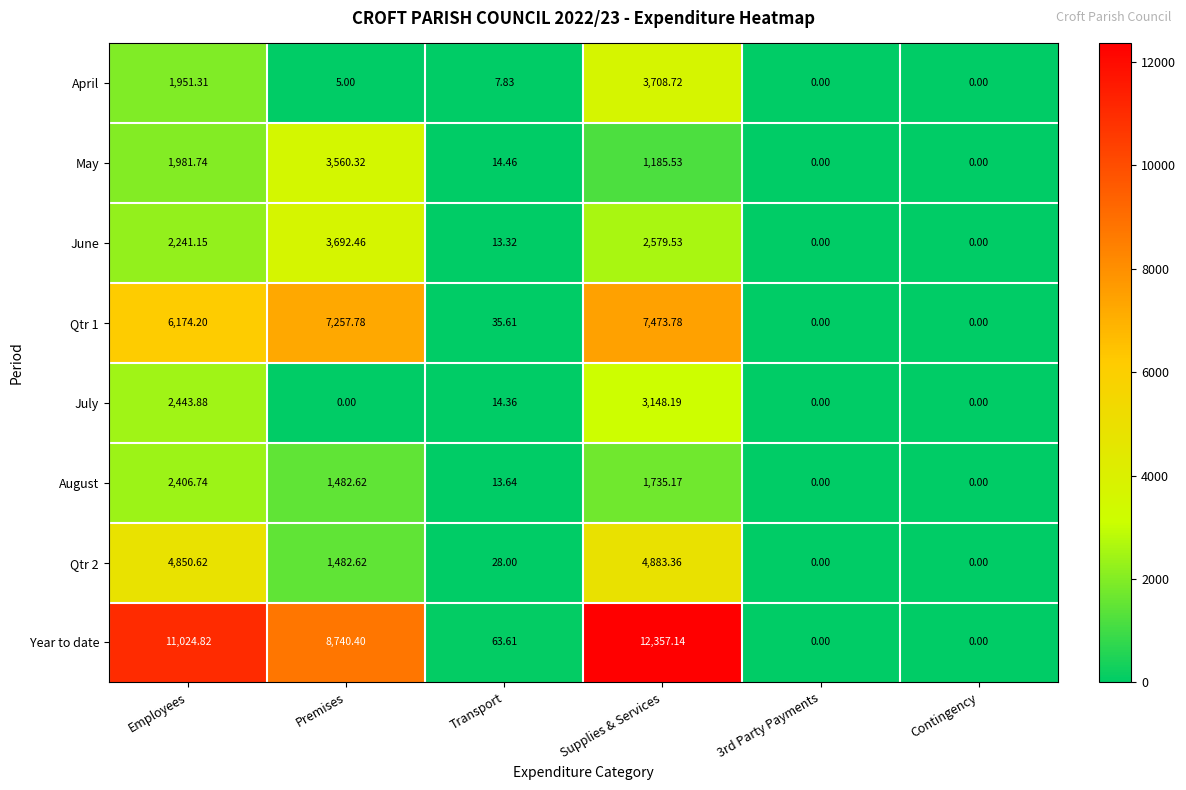

Where is June nearest to the value 1846?

Employees